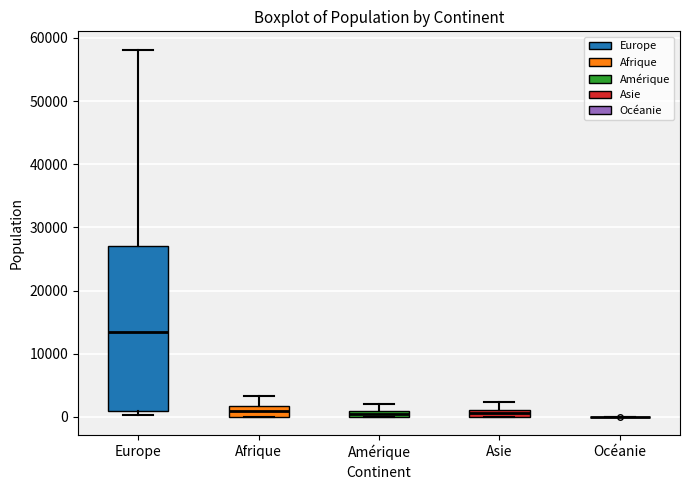

Which box is the tallest, from its lower edge to its upper edge?

Europe